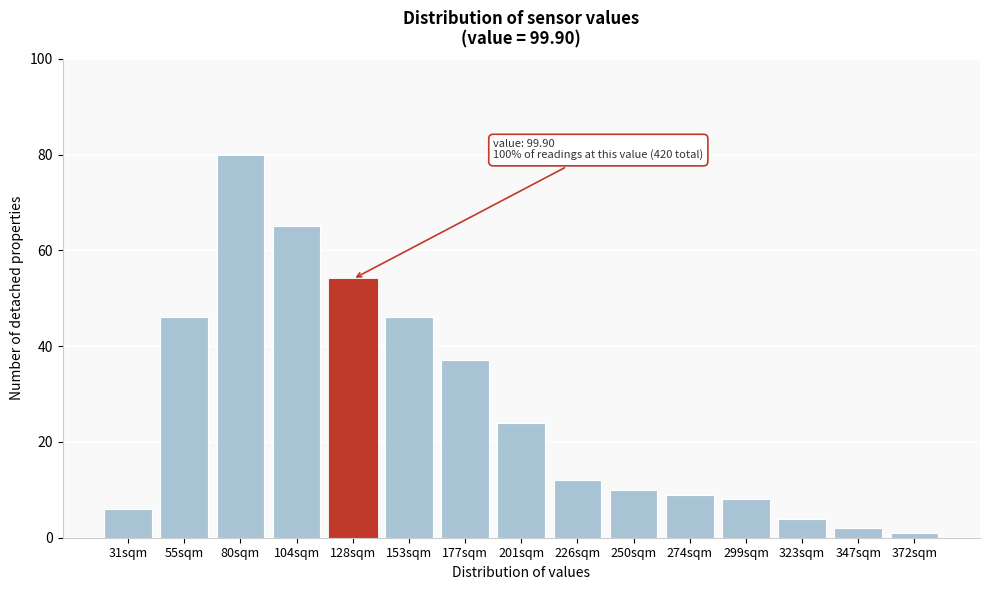

Reading left to right, extract all data points from this chart.

6	46	80	65	54	46	37	24	12	10	9	8	4	2	1